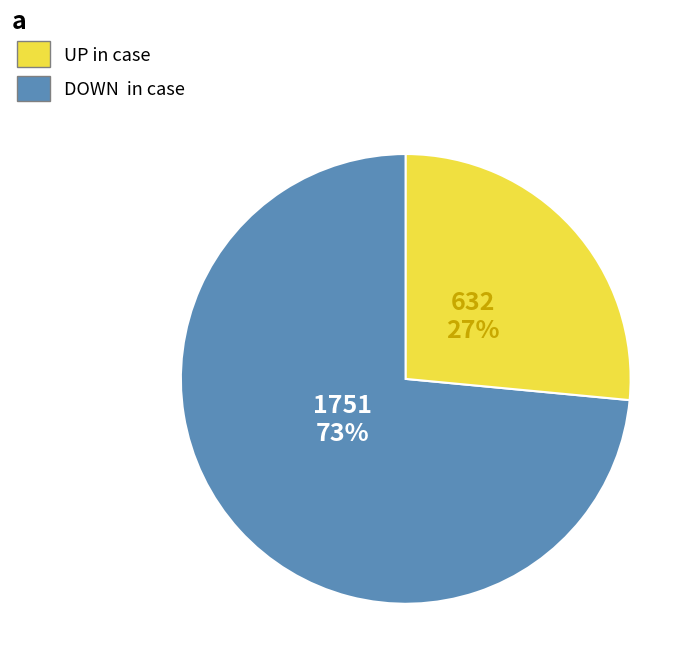

Is there a majority slice in this chart?

Yes